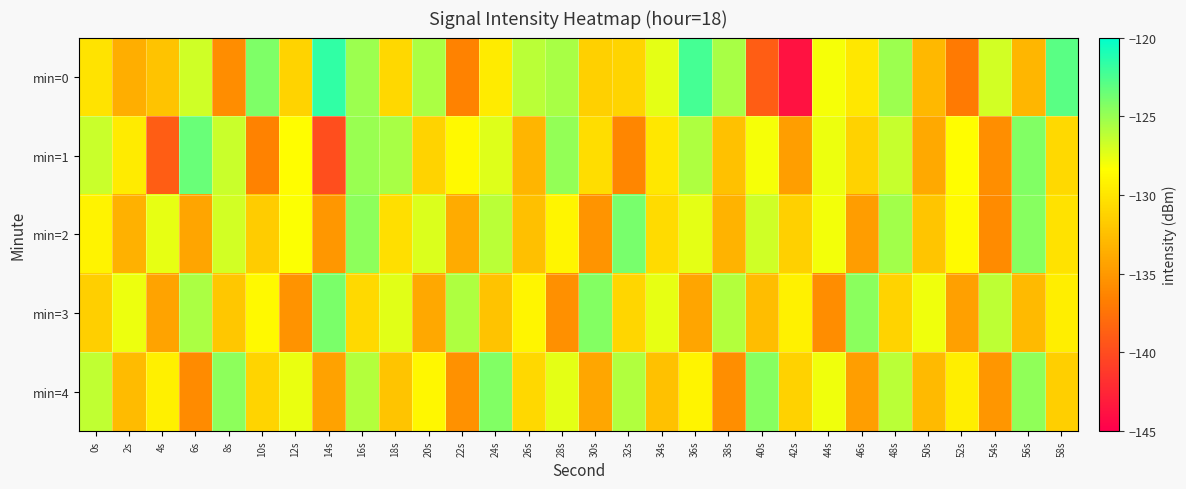

What is the maximum value shown in the chart?

-121.6